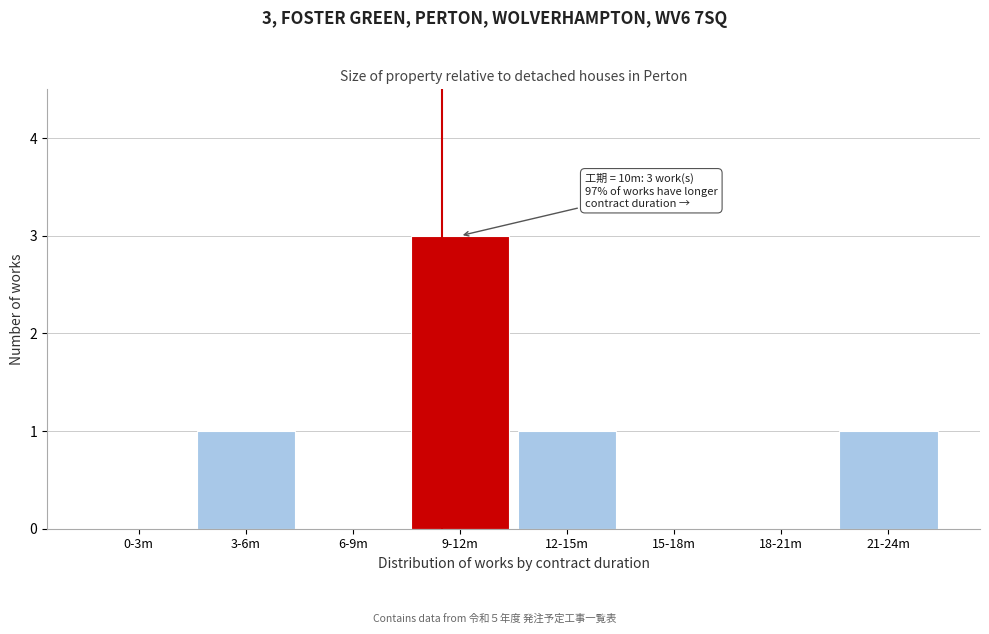

Reading left to right, transcribe all the data shown in this chart.

0-3m=0	3-6m=1	6-9m=0	9-12m=3	12-15m=1	15-18m=0	18-21m=0	21-24m=1